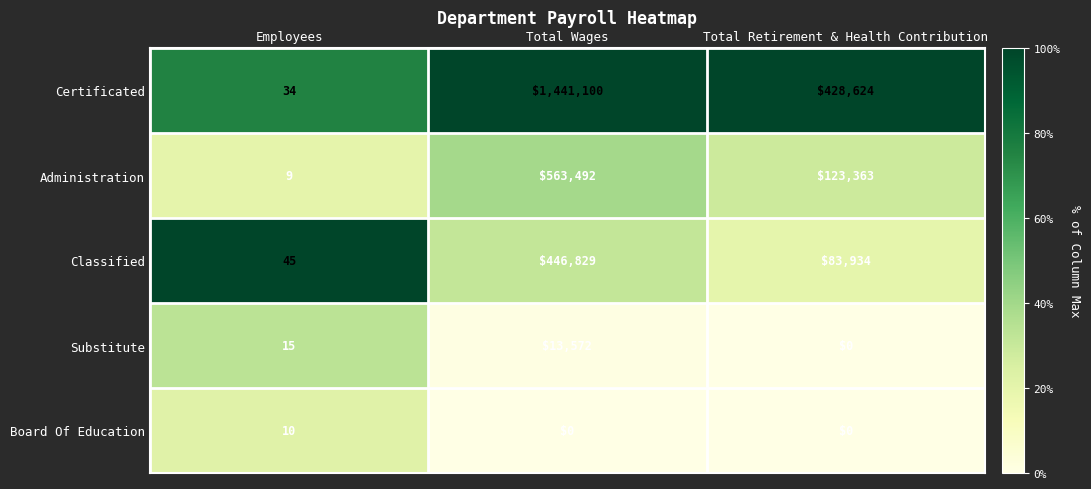

What is the difference between the highest and lowest values at Total Wages?

1441100